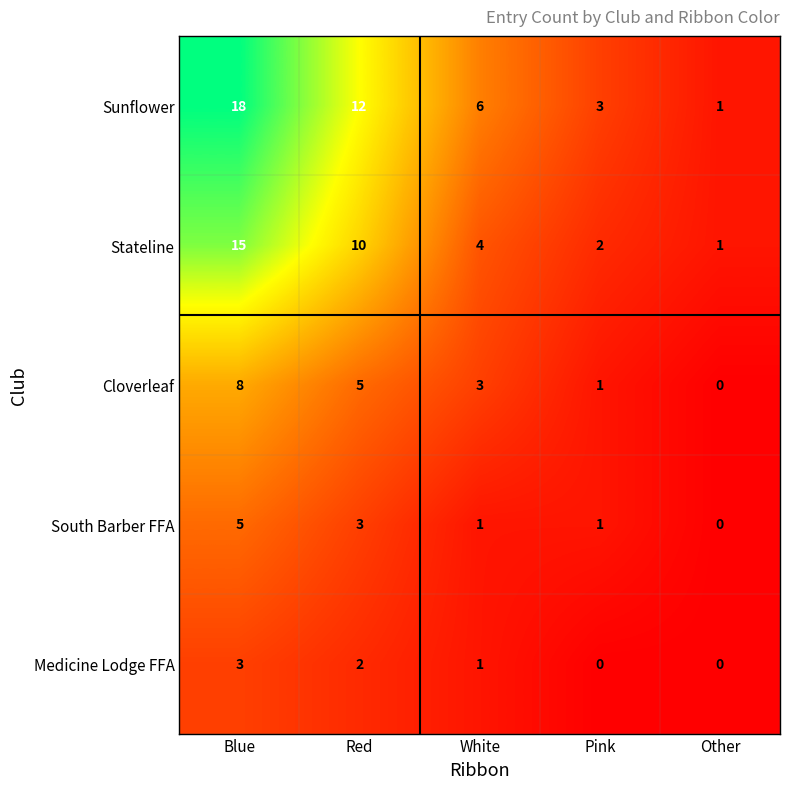

List the series in order of their peak value, highest first.

Sunflower, Stateline, Cloverleaf, South Barber FFA, Medicine Lodge FFA